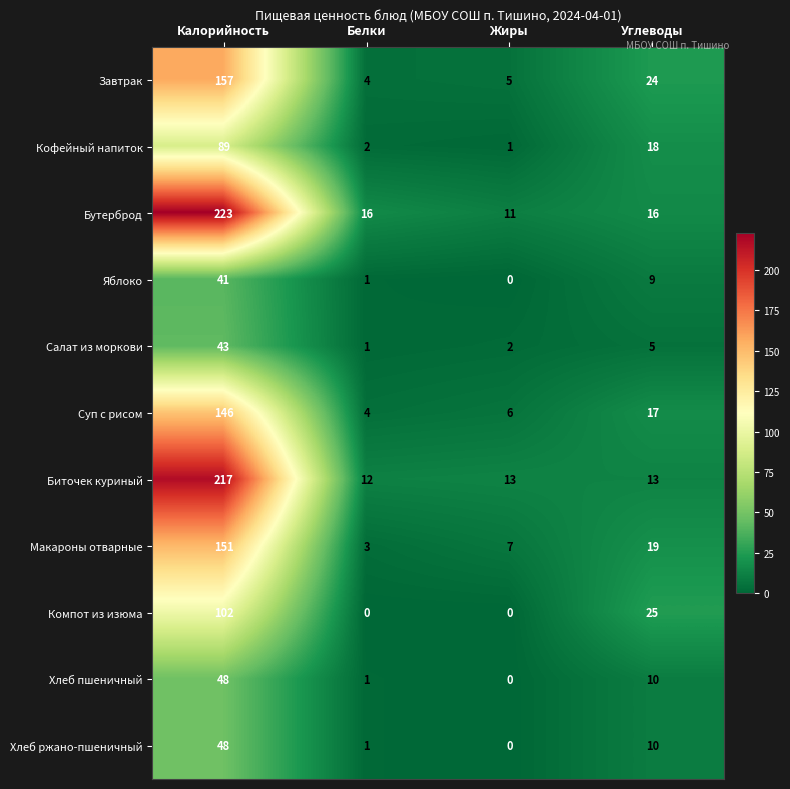

Which label corresponds to the largest value in the chart?

Калорийность